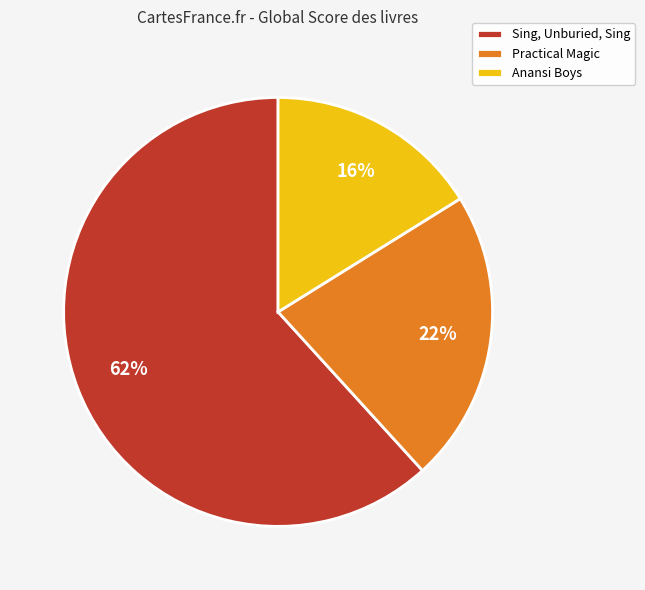

Count the number of slices in the pie.

3